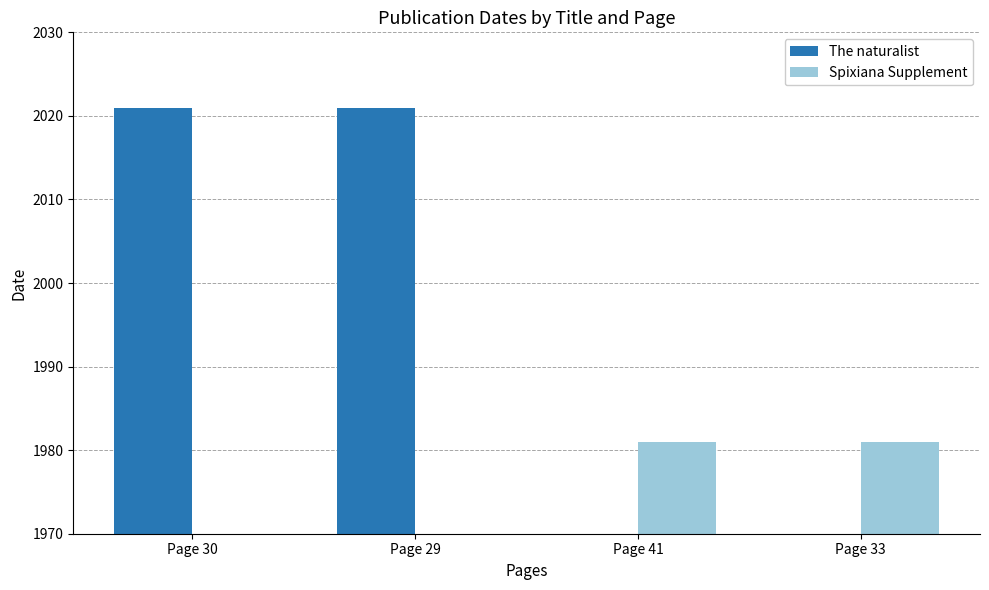

Which series has the largest total across all categories?

The naturalist